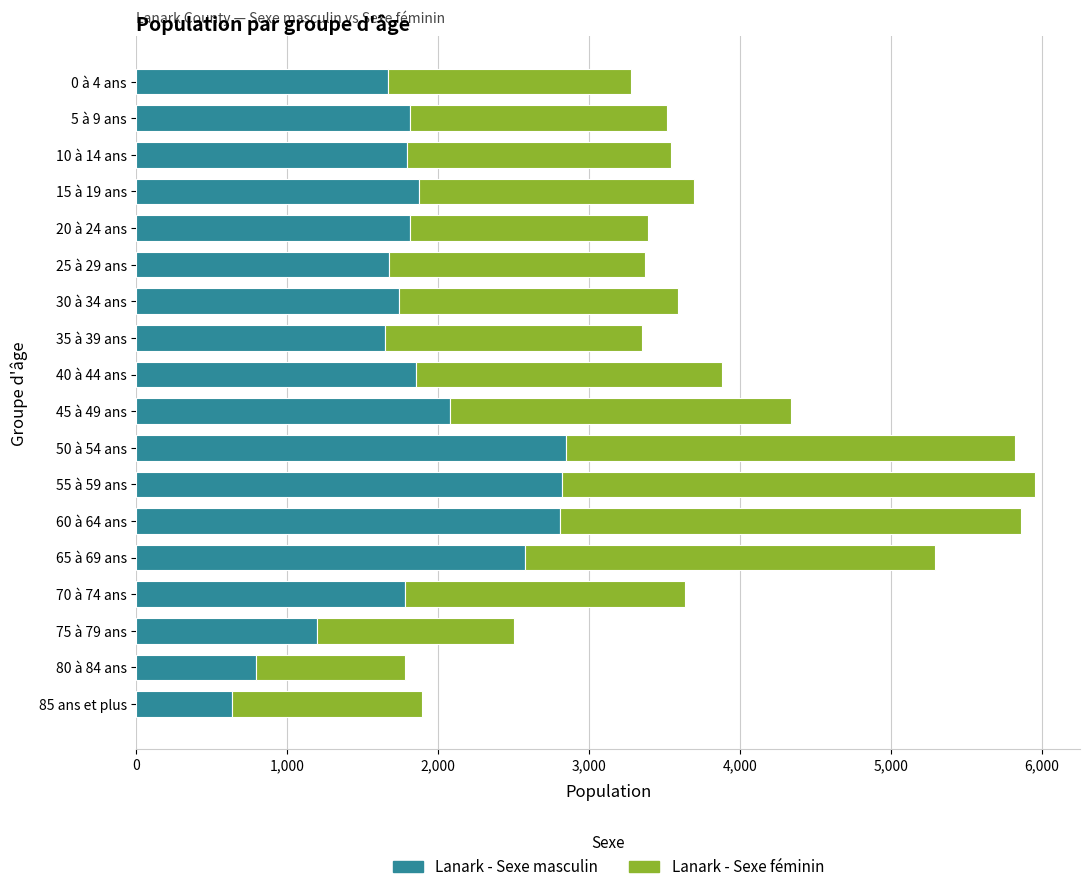

What is the total value across all series at 80 à 84 ans?

1780